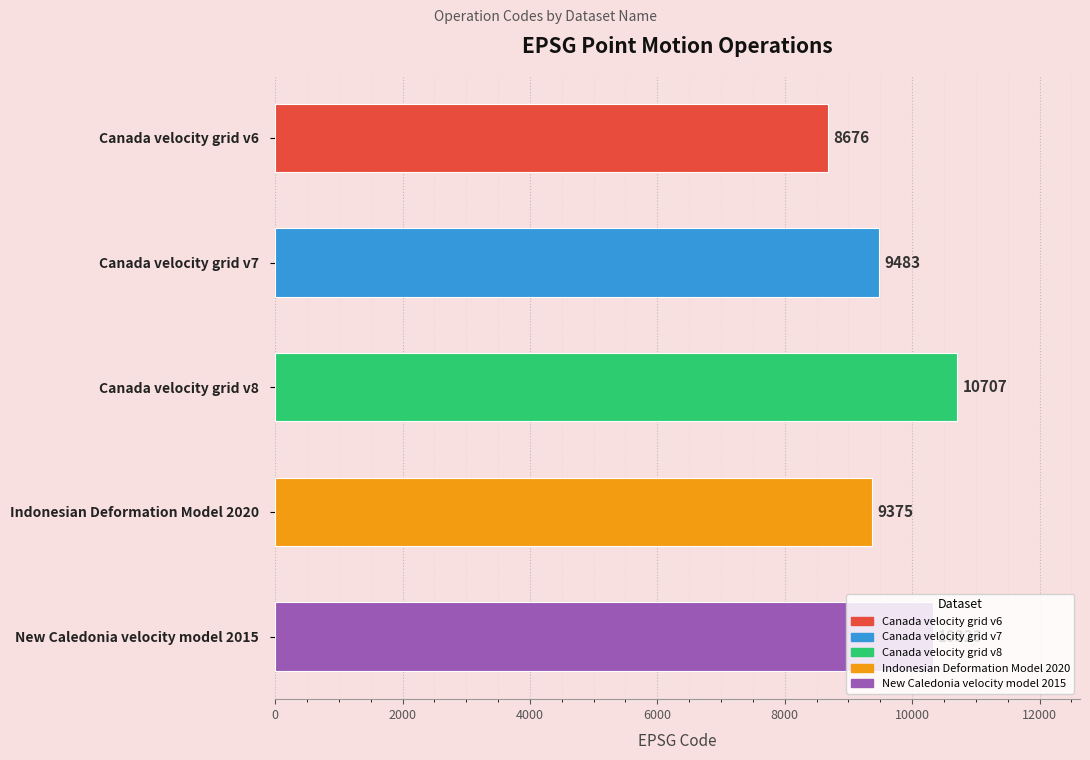

What is the average value?

9713